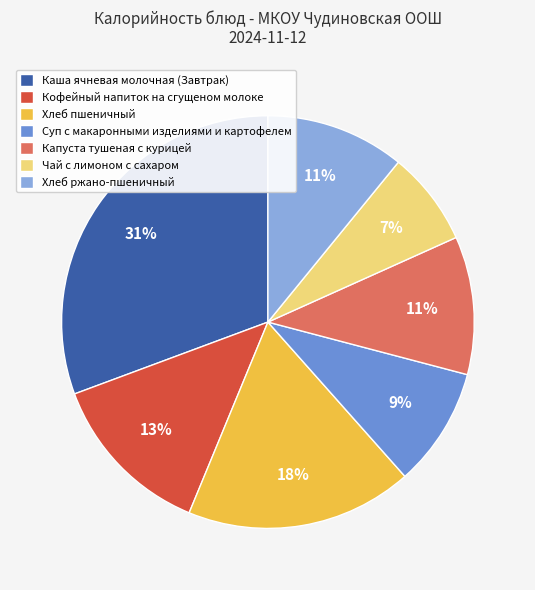

What is the ratio of the value at Кофейный напиток на сгущеном молоке to the value at Суп с макаронными изделиями и картофелем?

1.4